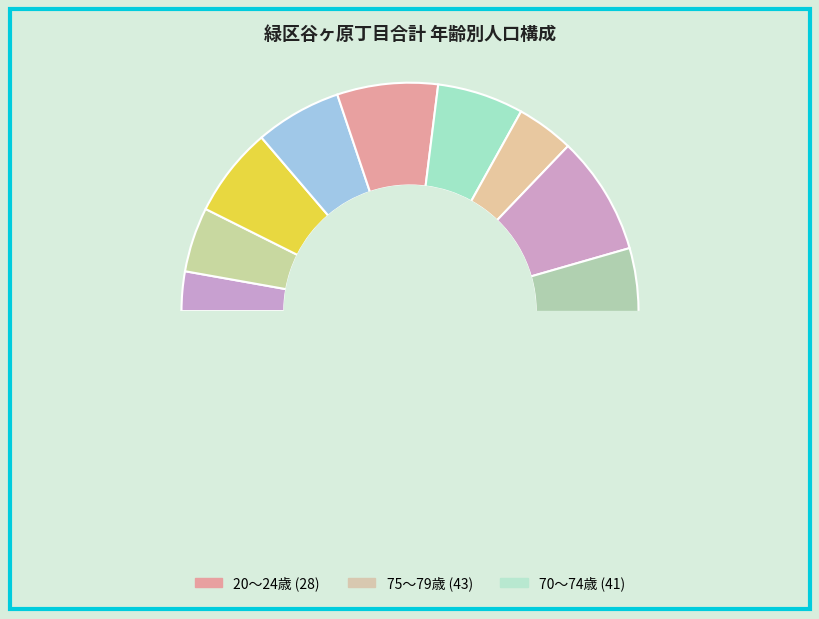

What percentage is the 20～24歳 slice, to the nearest percent?

7%